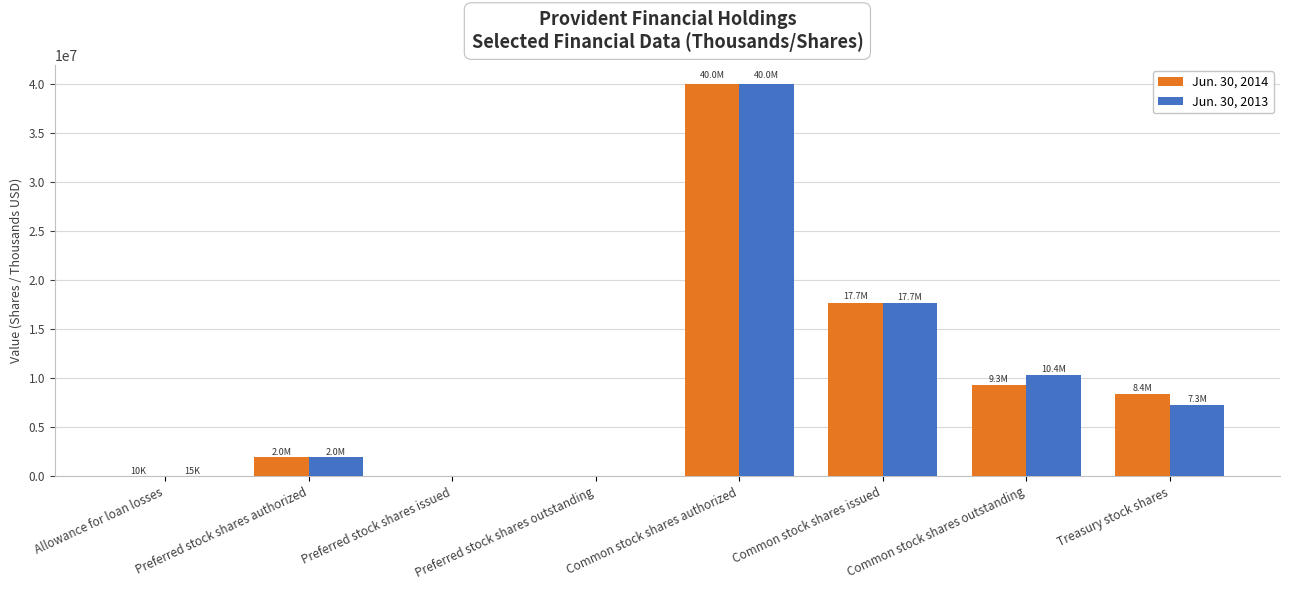

Is the value of Jun. 30, 2014 at Preferred stock shares issued greater than the value of Jun. 30, 2013 at Treasury stock shares?

No